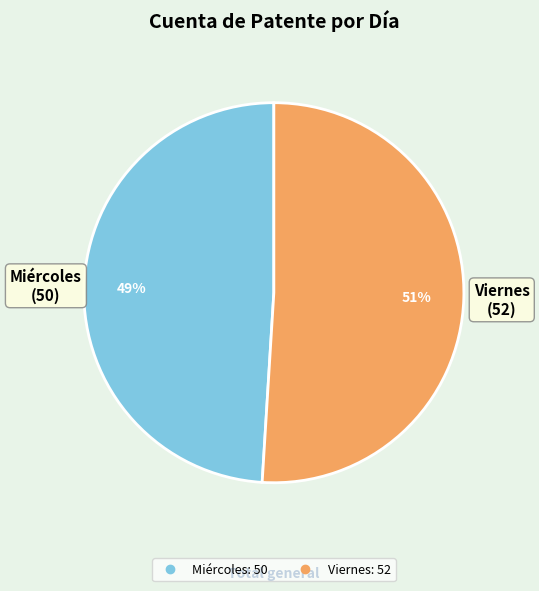

What percentage is the Viernes slice, to the nearest percent?

51%